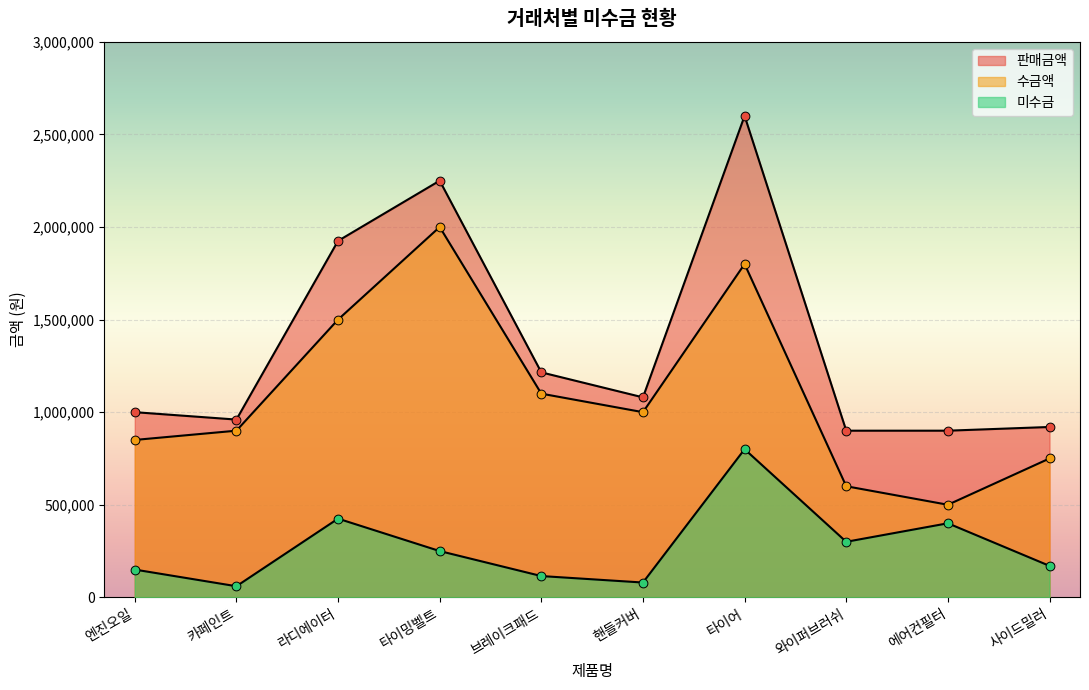

What is the total value across all series at 카페인트?

1920000